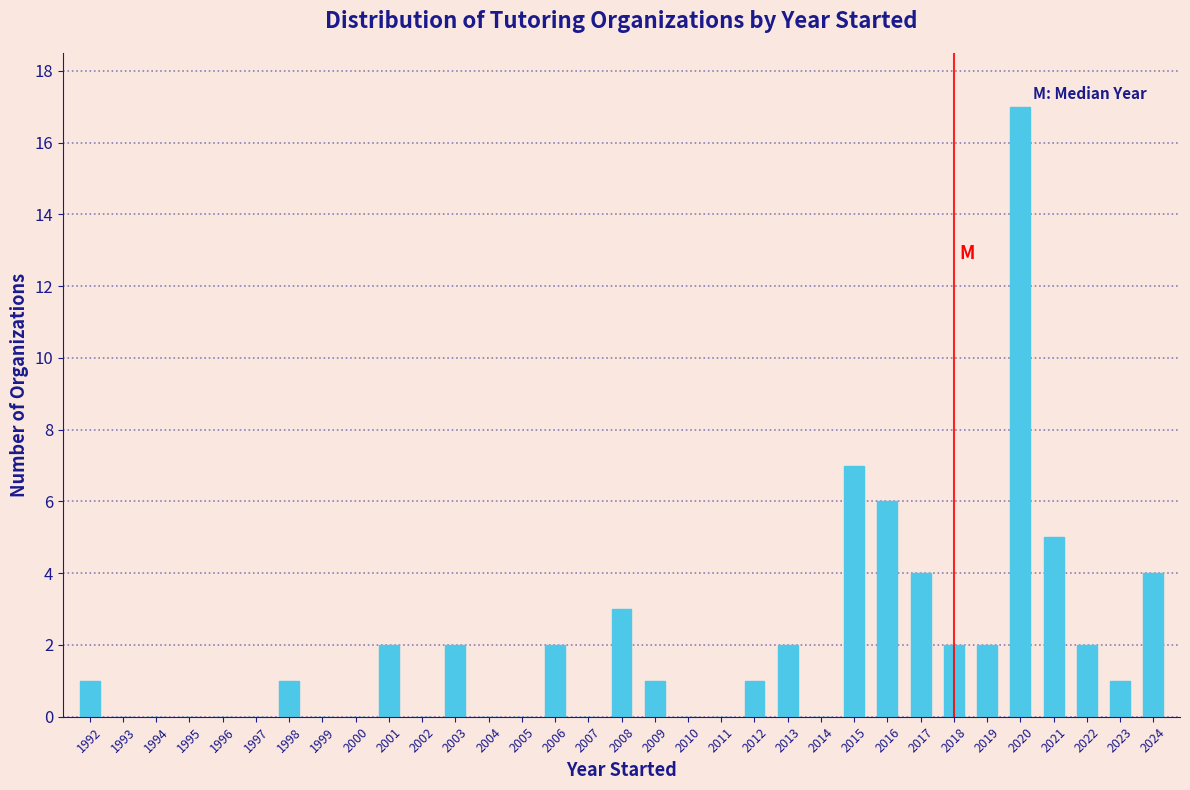

At which label is the value closest to 8?

2015